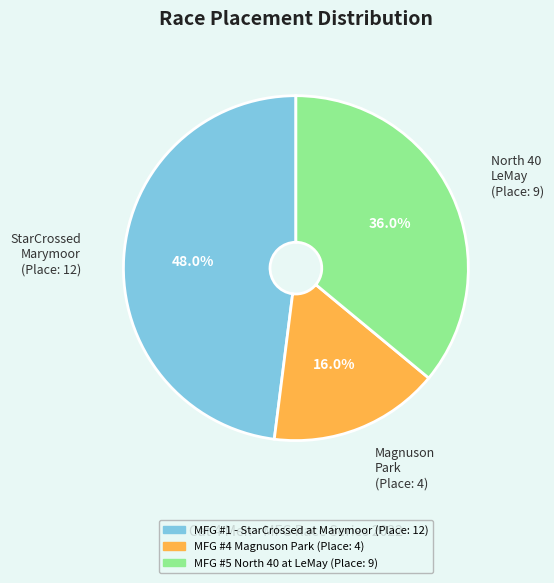

Which category has the biggest portion of the pie?

MFG #1 - StarCrossed at Marymoor